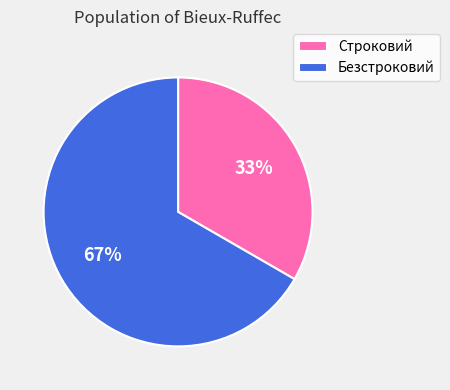

What percentage is the Строковий slice, to the nearest percent?

33%